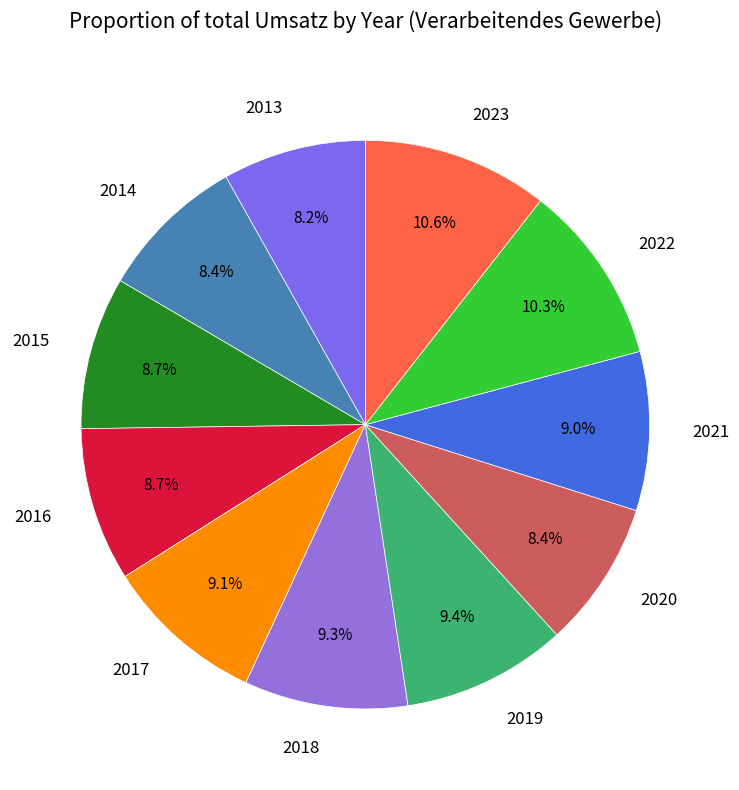

Count the number of slices in the pie.

11